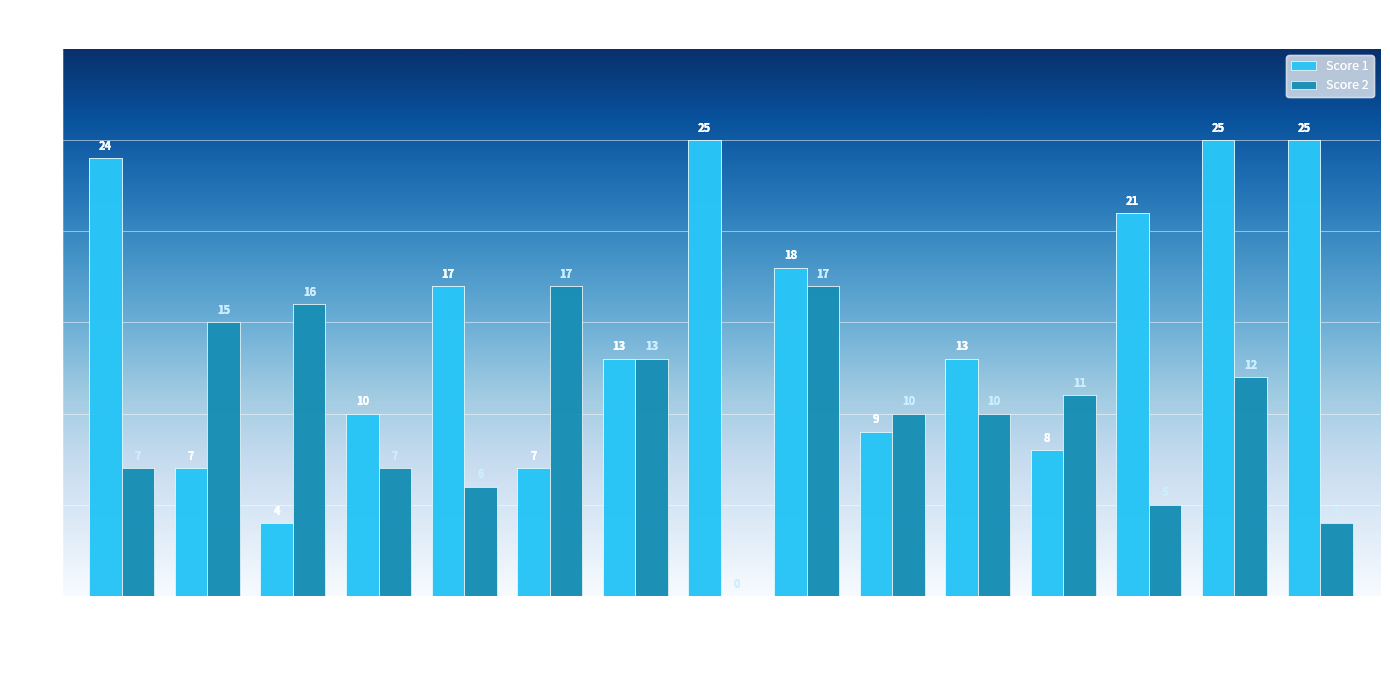

Which series has the largest range (max minus min)?

Score 1